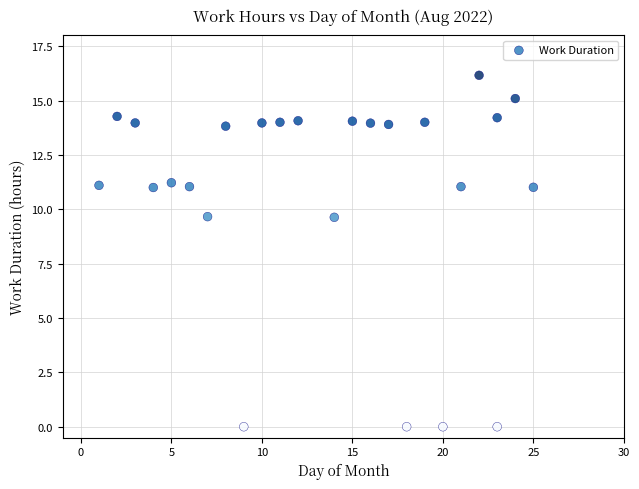

What is the range of X values (max minus min)?

24.0